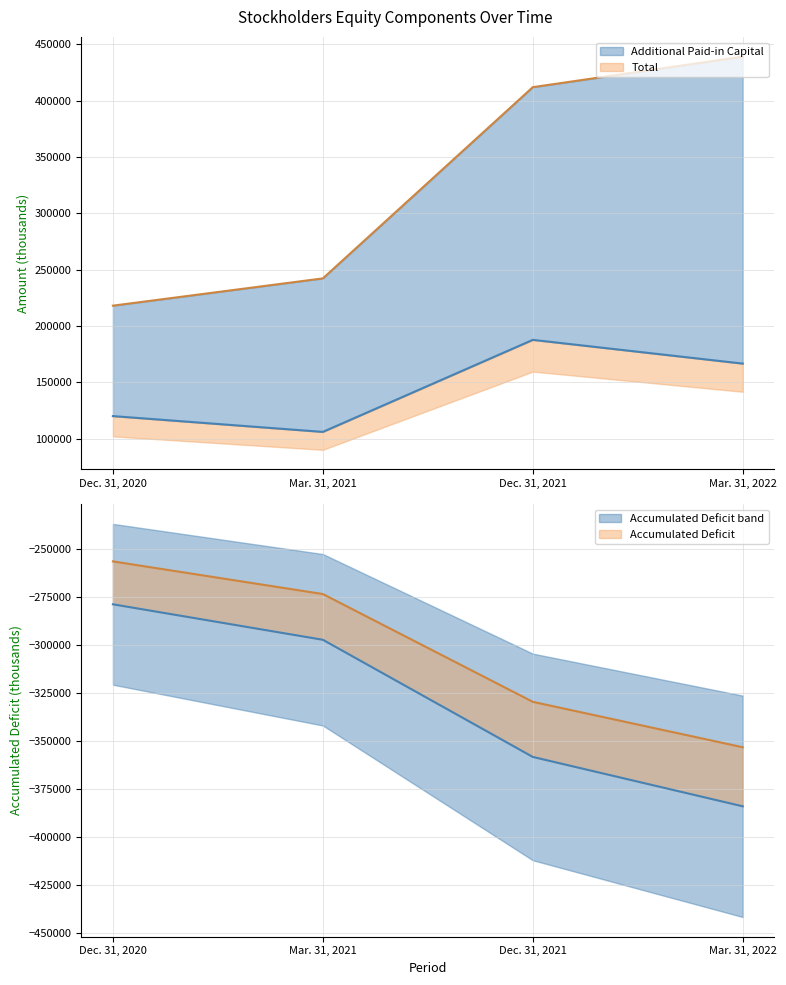

What is the difference between the maximum and second lowest values in the Additional Paid-in Capital series?

196883